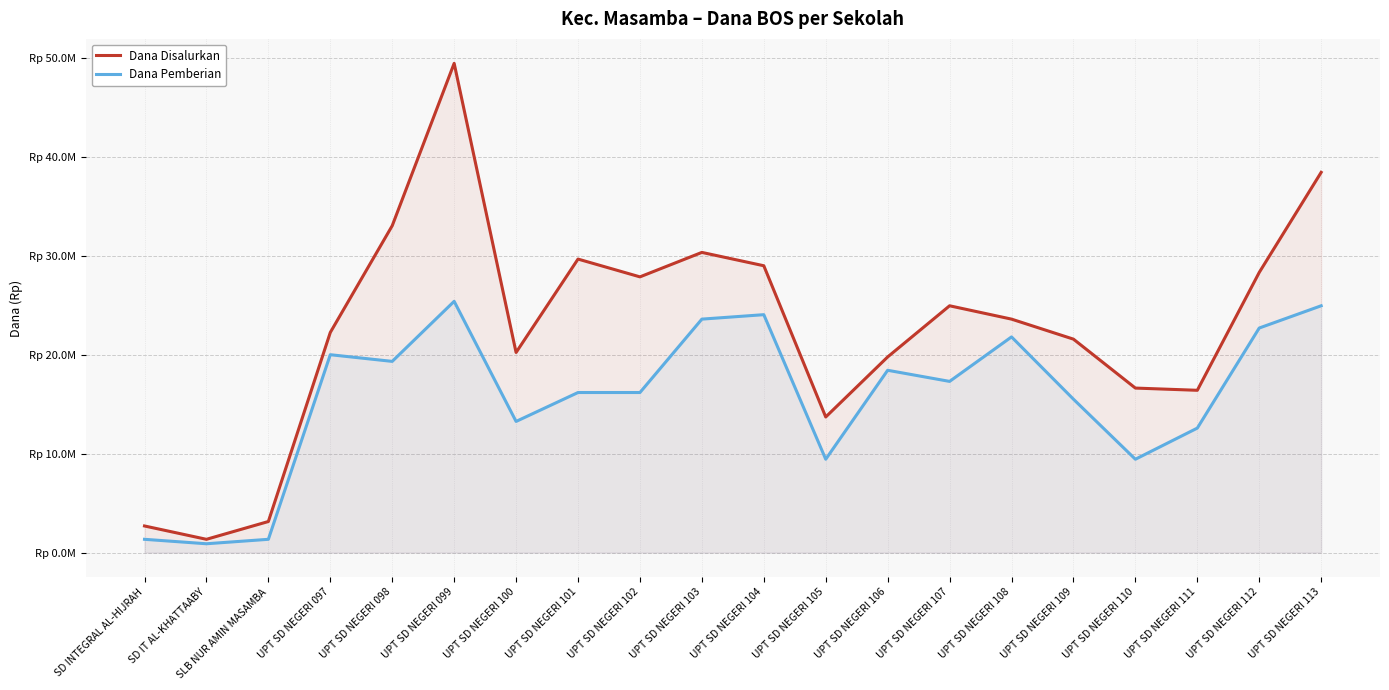

What is the difference between the maximum and minimum values in the Dana Disalurkan series?

48150000